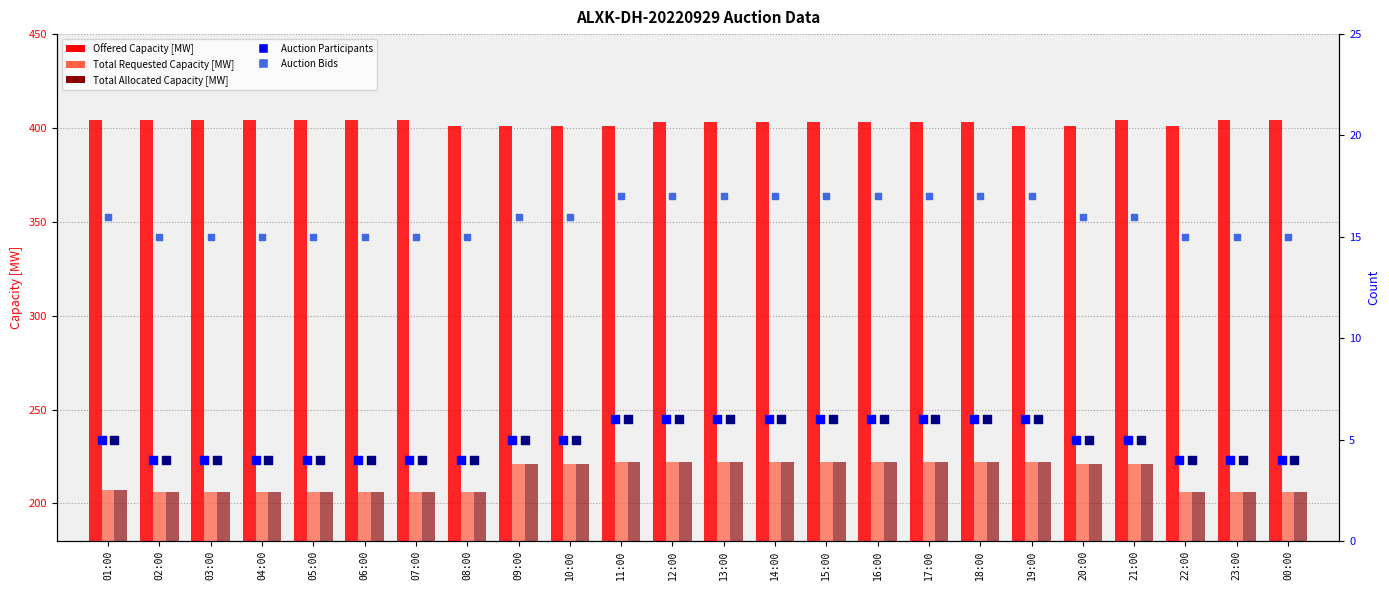

Which series contains the lowest Y value?

Number of Auction Participants